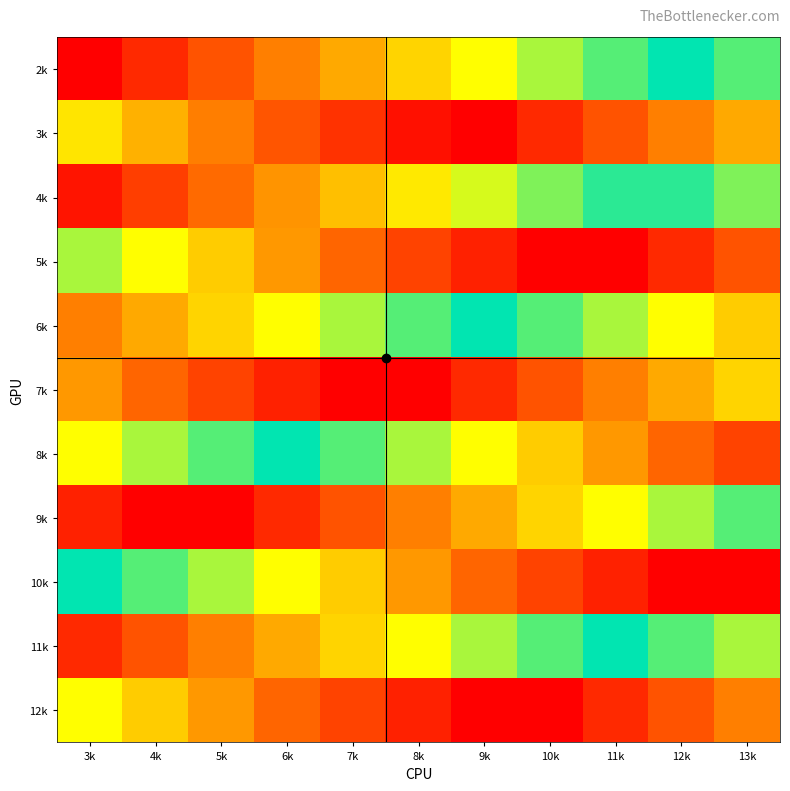

Rank the series at 13k from highest to lowest value.

8k, 6k, 11k, 4k, 2k, 9k, 7k, 3k, 12k, 5k, 10k